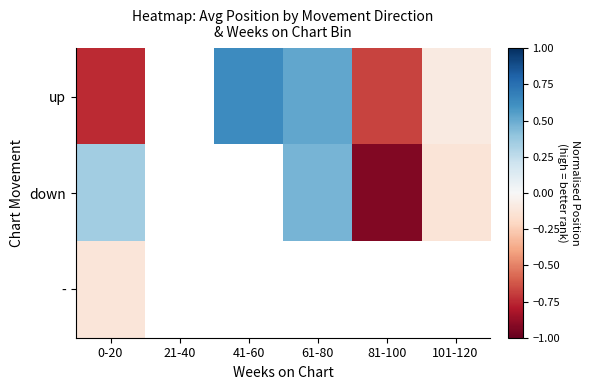

Which series has the widest spread of values?

down